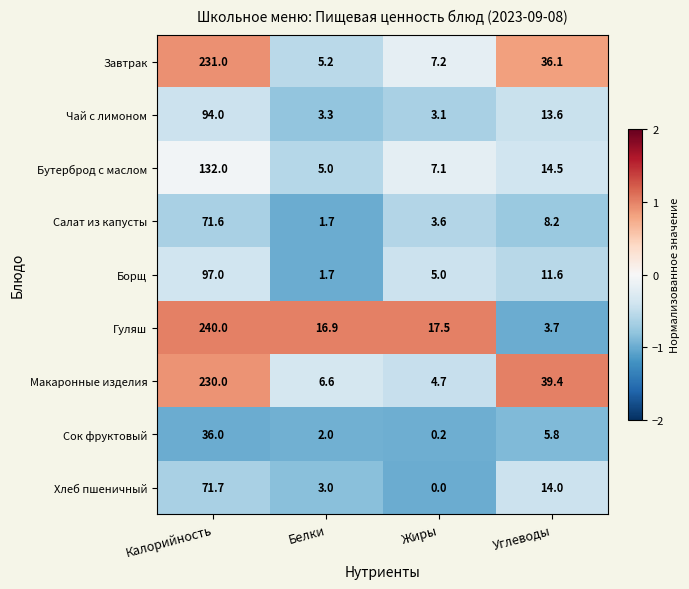

At which label is Макаронные изделия closest to 117?

Углеводы